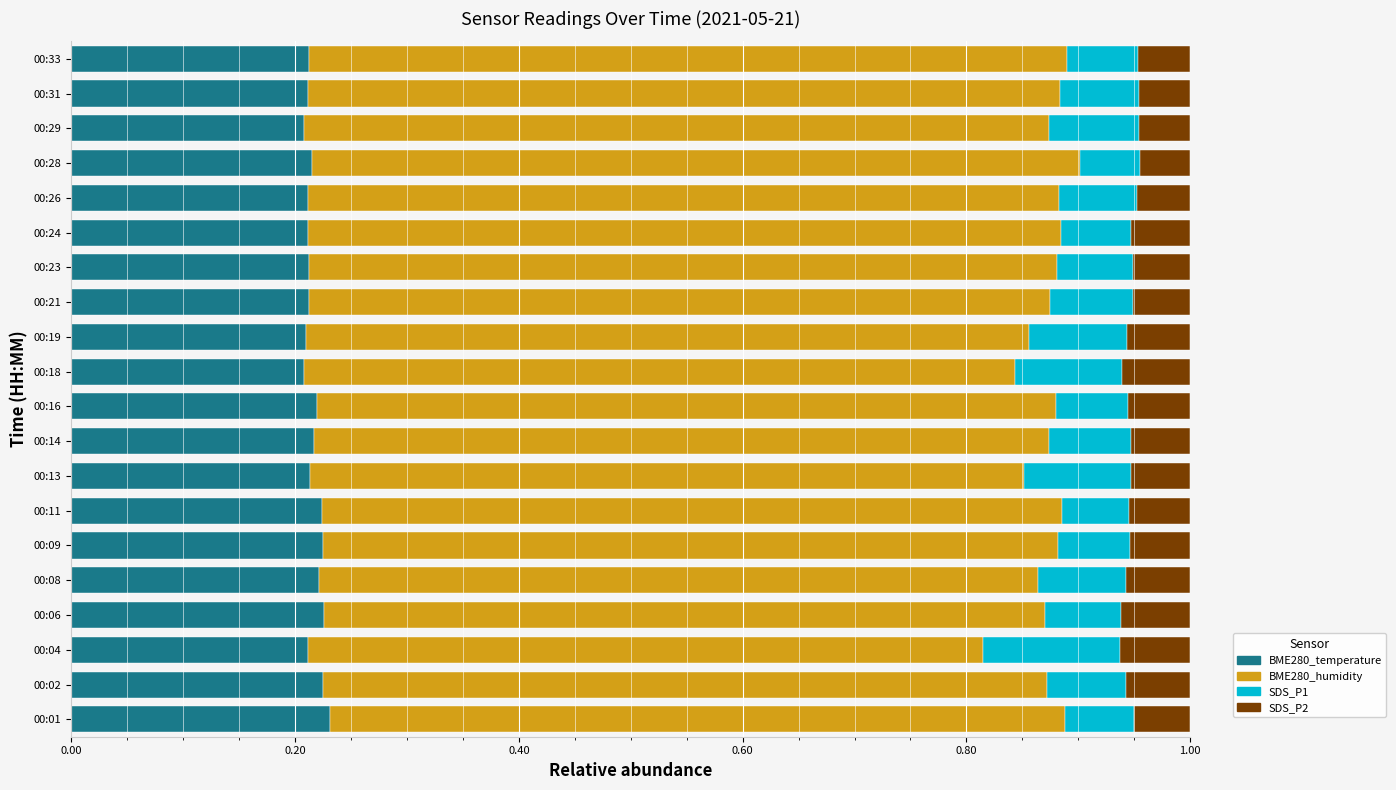

How many data points does each series have?

20